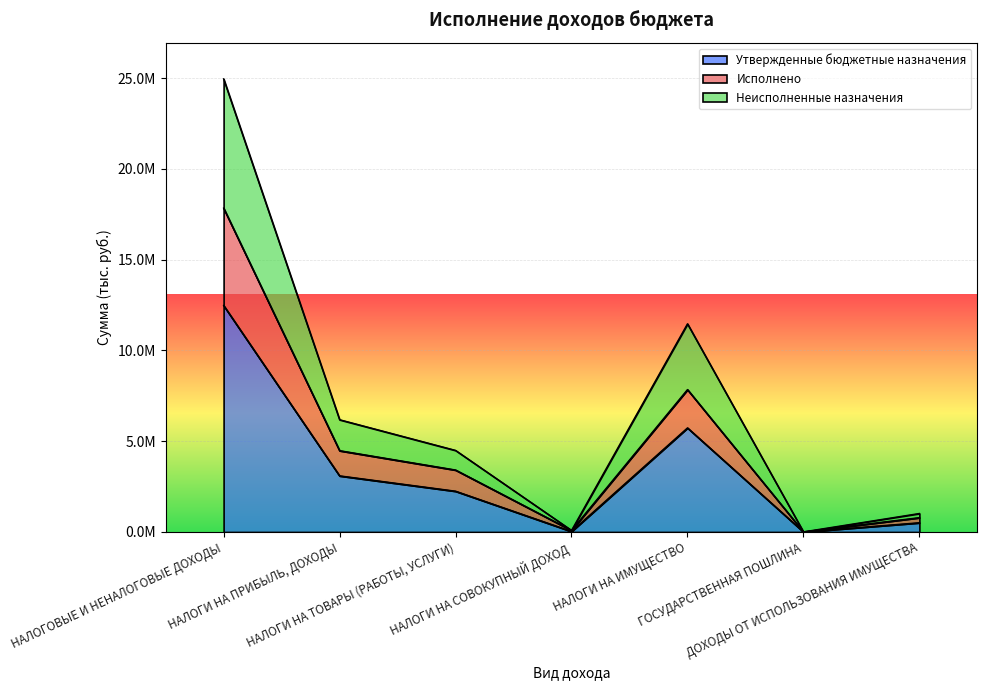

The value of Неисполненные назначения at НАЛОГИ НА ПРИБЫЛЬ, ДОХОДЫ is 9797854.1. True or false?

False